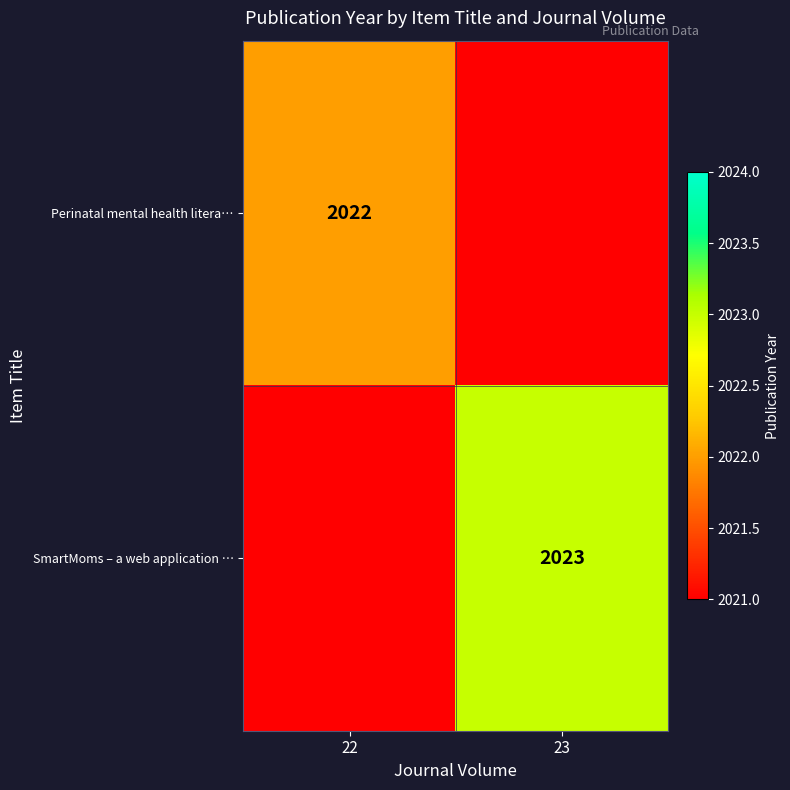

The value of SmartMoms – a web application … at 23 is 2023. True or false?

True